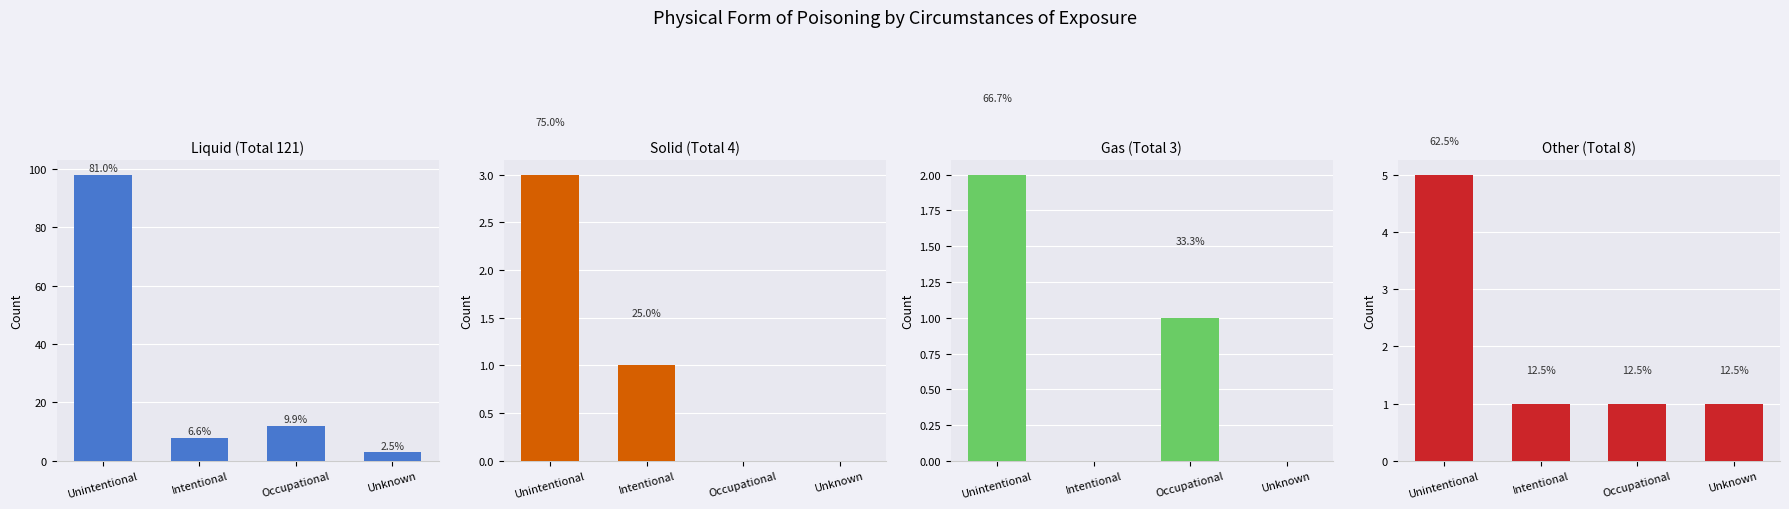

How many groups of bars are there?

4